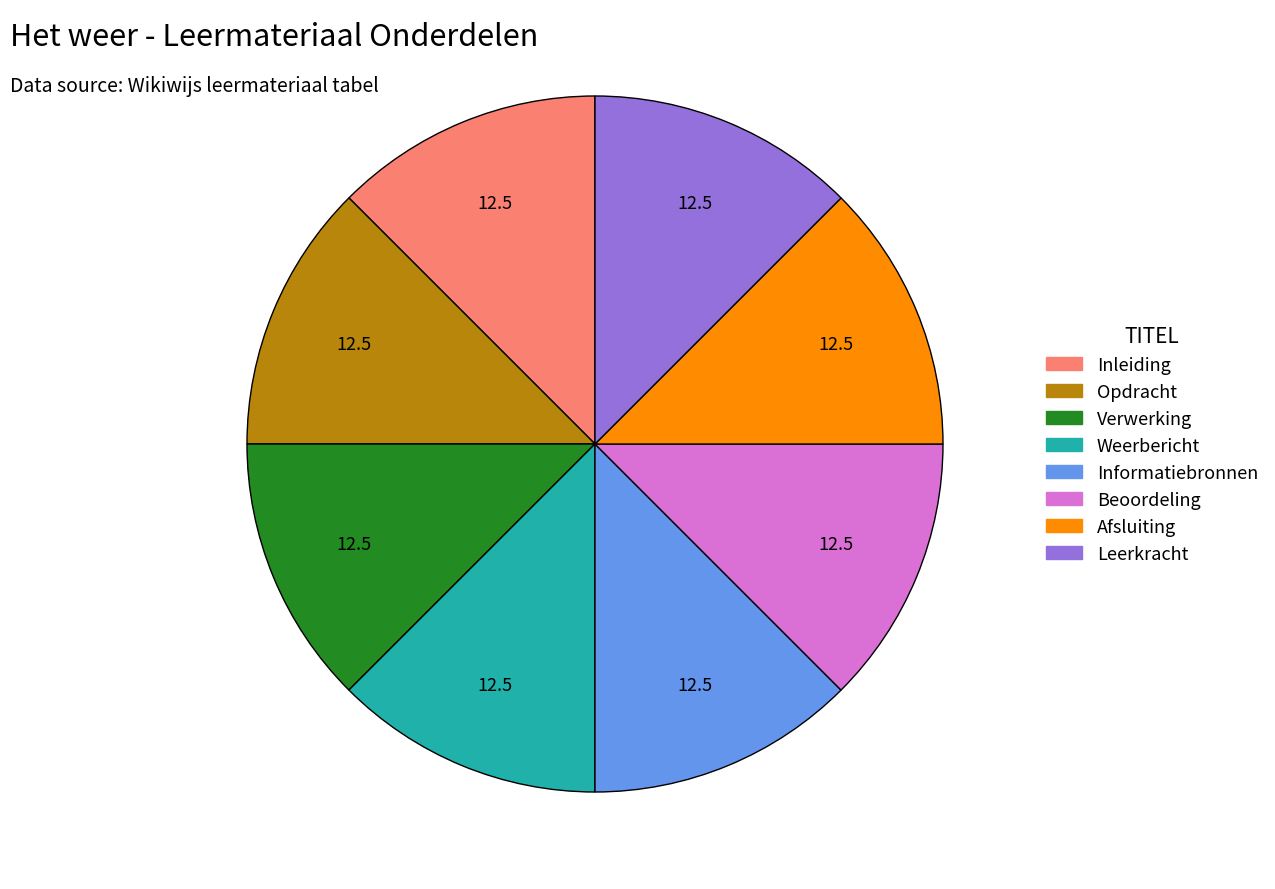

Approximately how many times larger is the value at Afsluiting compared to Leerkracht?

1.0